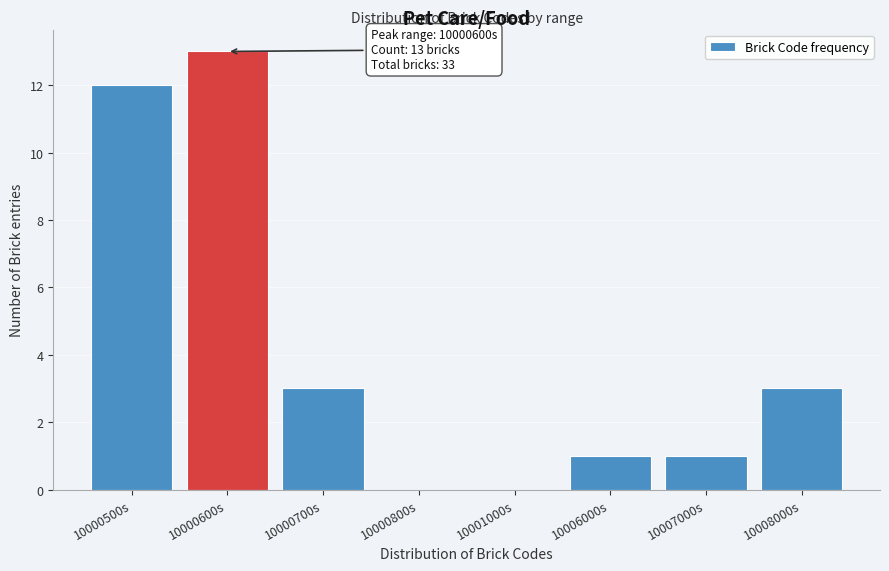

Reading left to right, extract all data points from this chart.

10000500s=12	10000600s=13	10000700s=3	10000800s=0	10001000s=0	10006000s=1	10007000s=1	10008000s=3